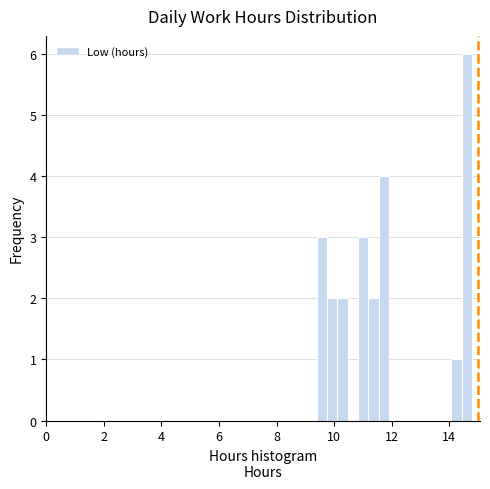

Around what value on the x-axis is the tallest bar? Give the approximate position of its centre, as read against the axis.

14.6